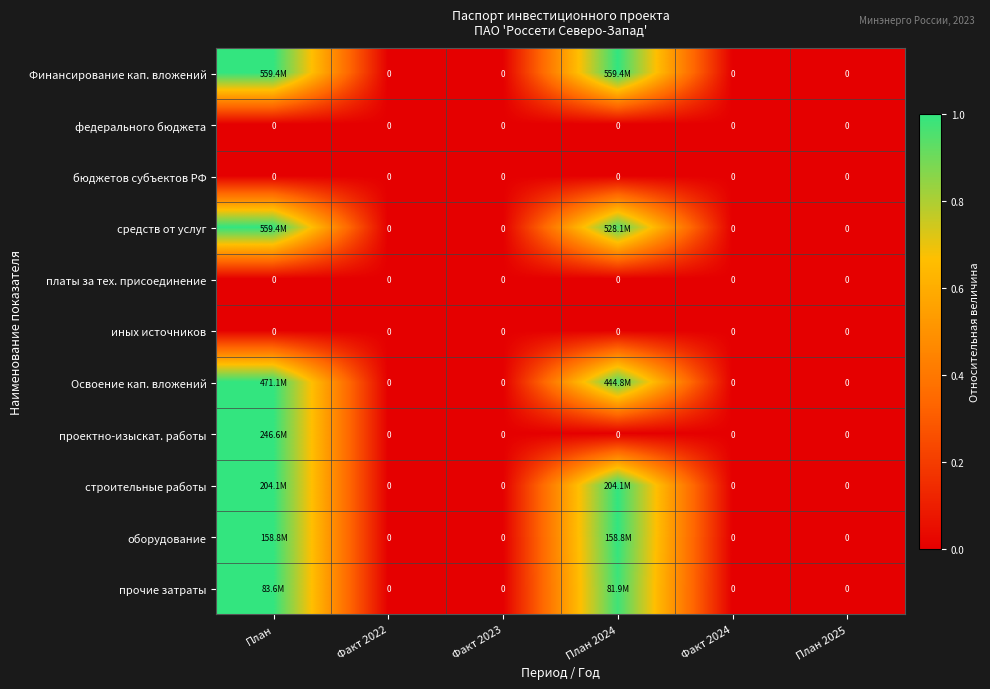

What value does the строительные работы series have at План?

1.0